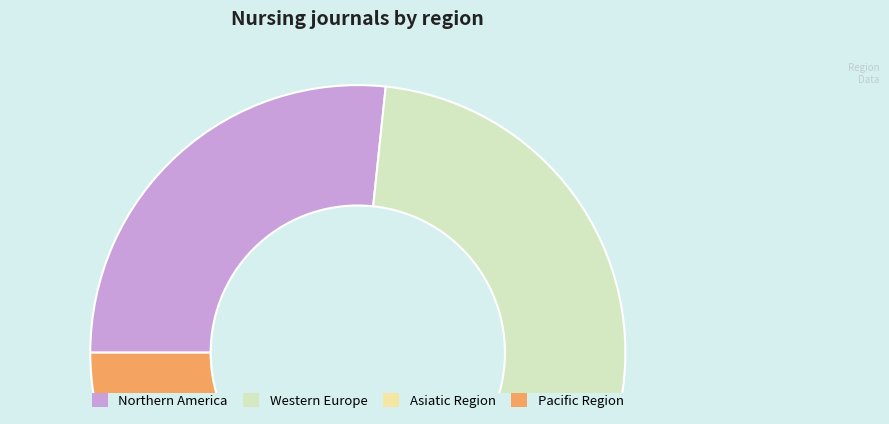

Which has a higher value, Western Europe or Northern America?

Western Europe